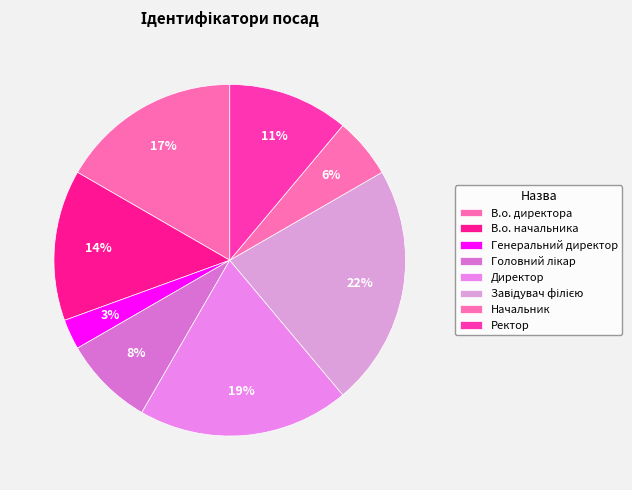

To the nearest percent, what portion does Начальник represent?

6%